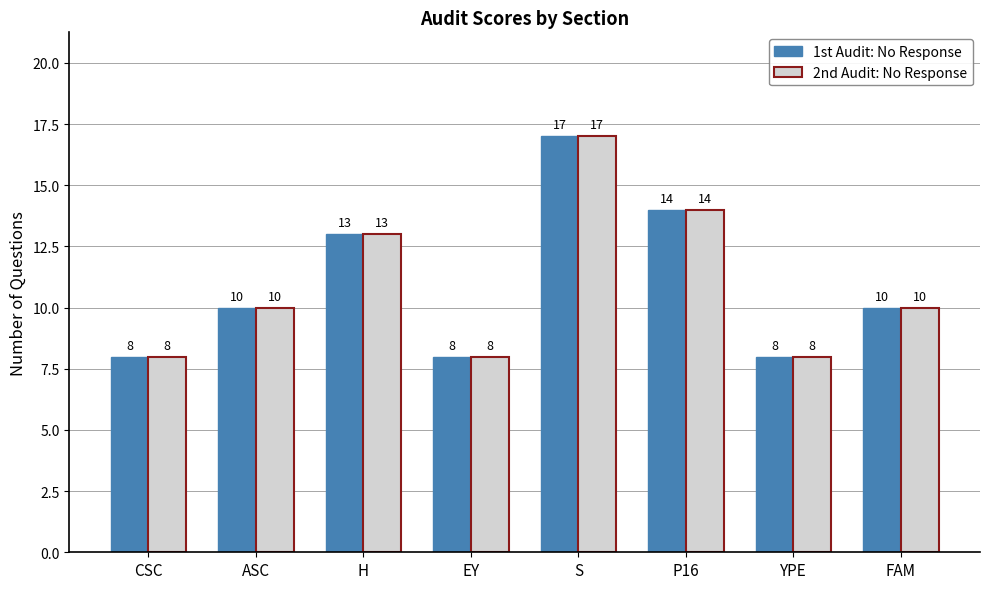

Which category has the highest value across all series?

S